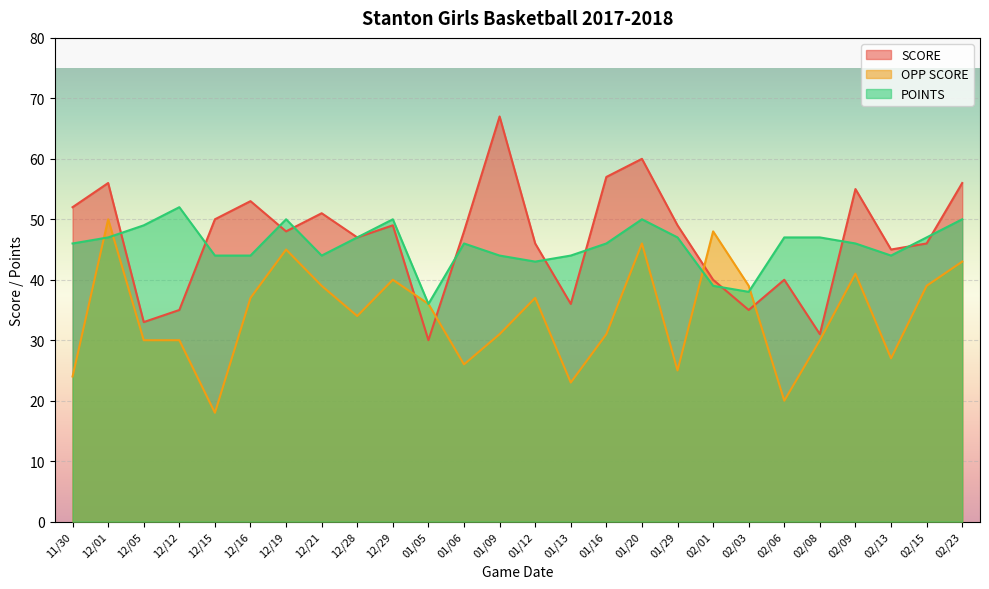

At which category does SCORE reach its first local peak?

12/01